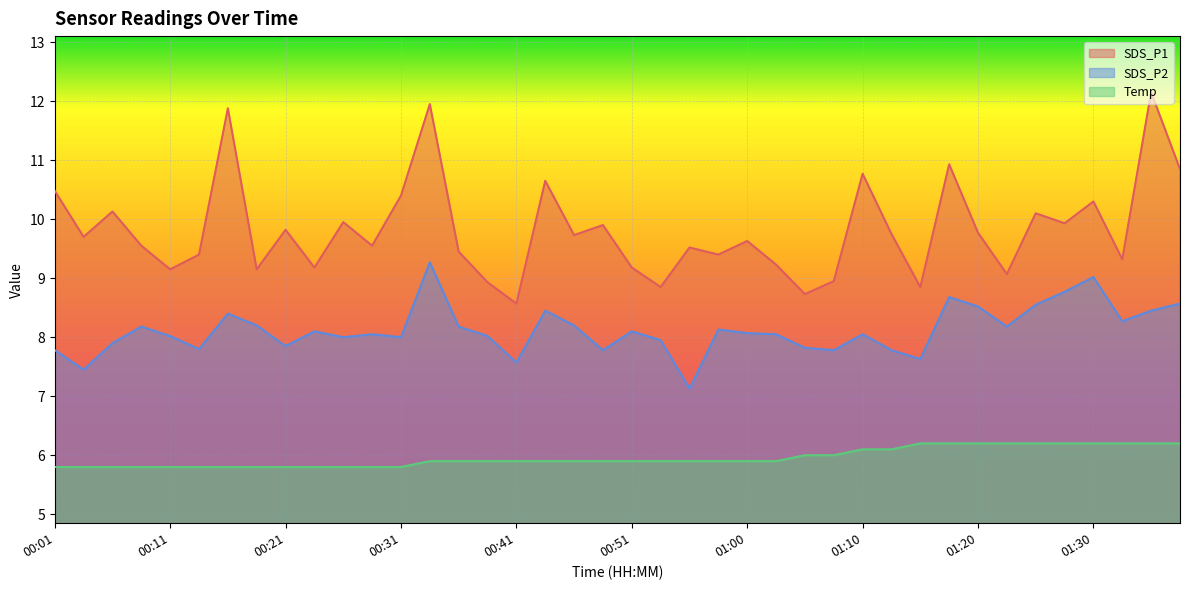

Is the value of Temp at 00:48 greater than the value of SDS_P1 at 00:43?

No